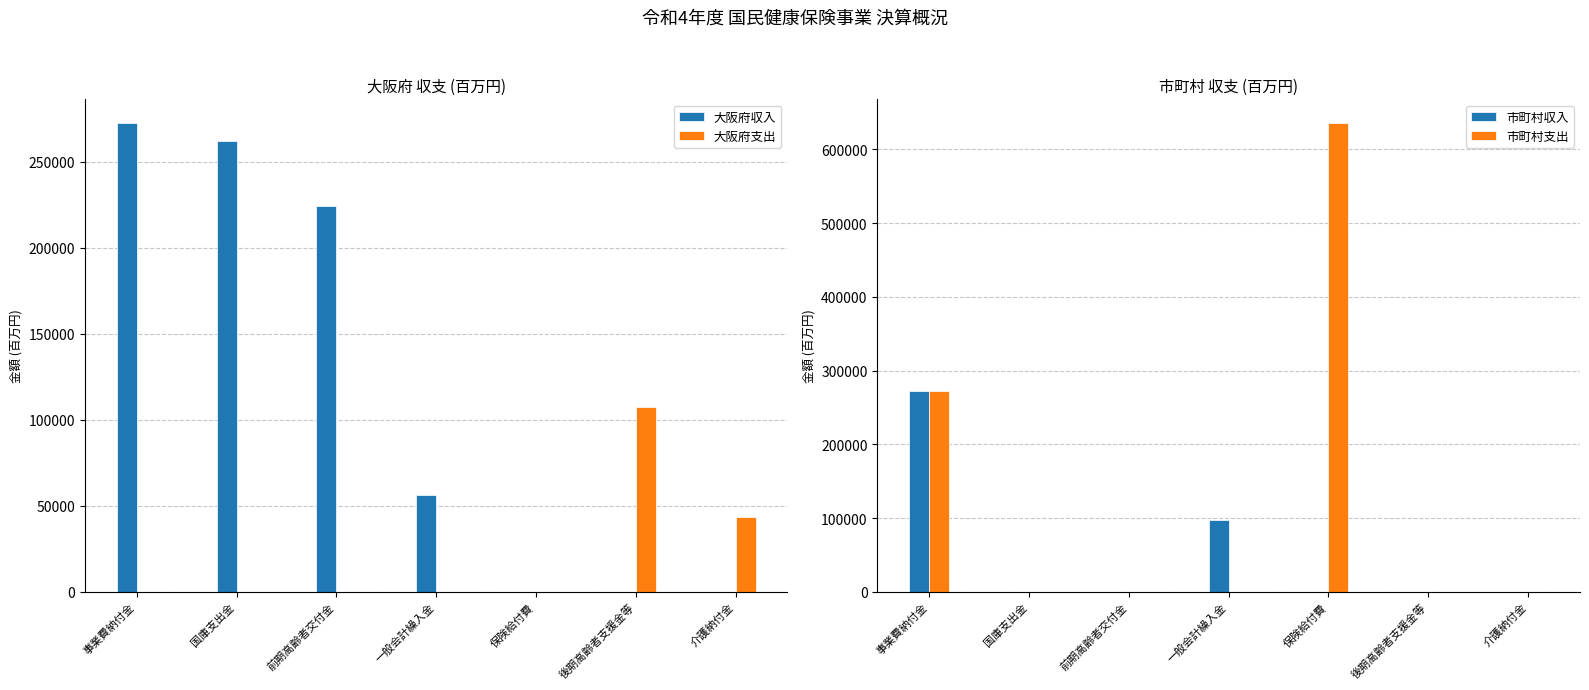

What position from the left is 後期高齢者支援金等?

6